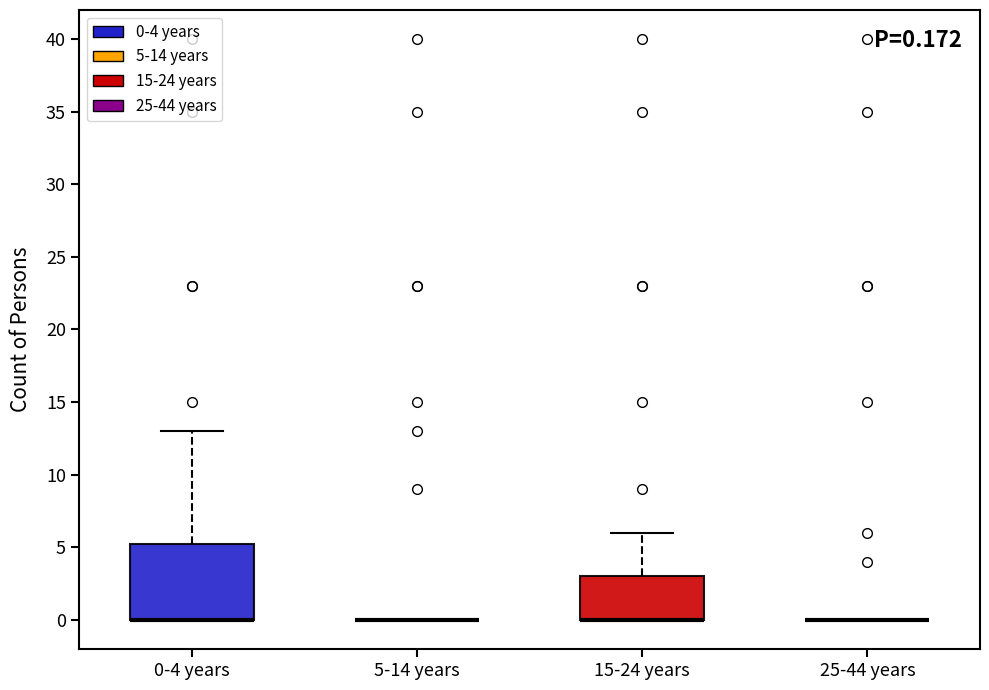

Which box is the tallest, from its lower edge to its upper edge?

0-4 years